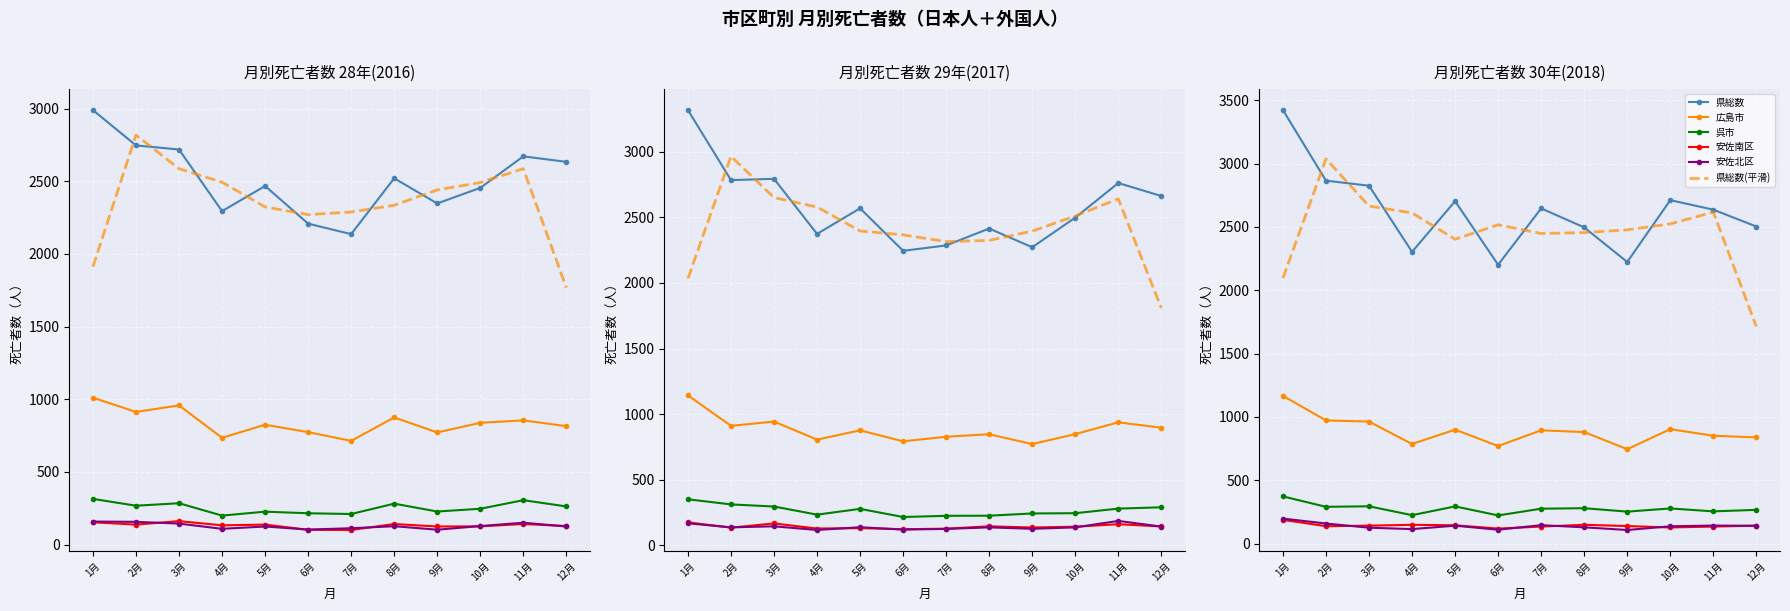

What position from the left is 1月?

1